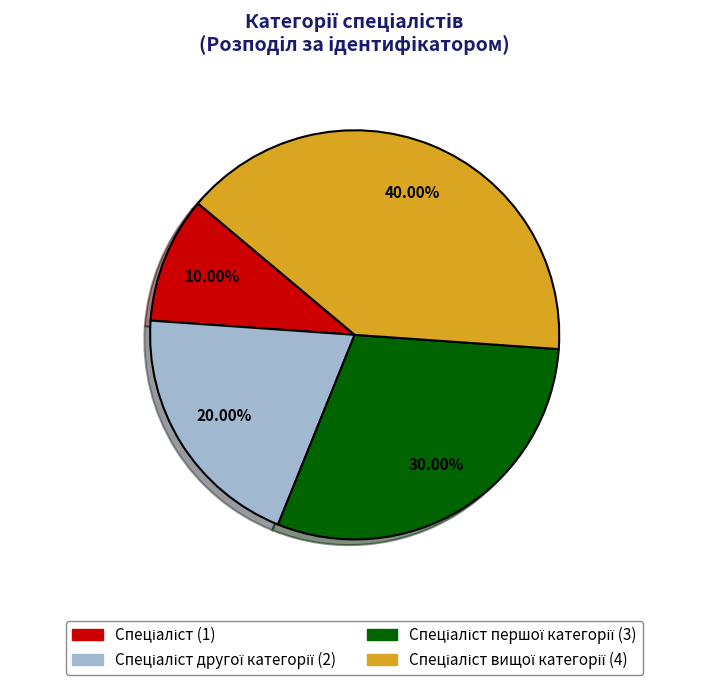

Is there a majority slice in this chart?

No